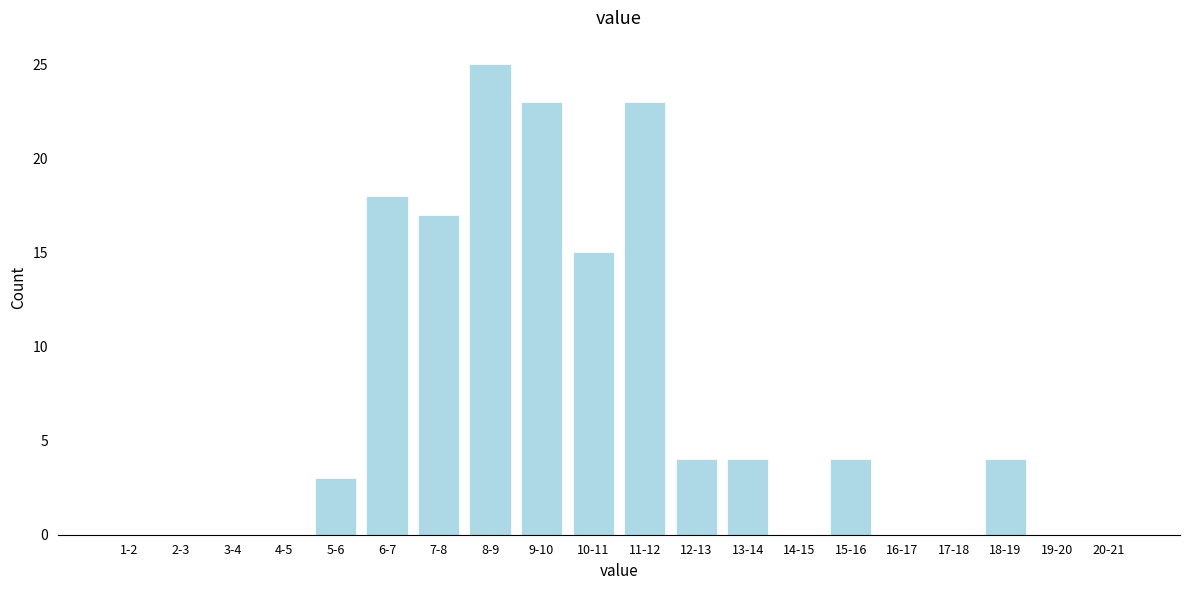

Reading left to right, what are all the values shown in this chart?

1-2=0	2-3=0	3-4=0	4-5=0	5-6=3	6-7=18	7-8=17	8-9=25	9-10=23	10-11=15	11-12=23	12-13=4	13-14=4	14-15=0	15-16=4	16-17=0	17-18=0	18-19=4	19-20=0	20-21=0